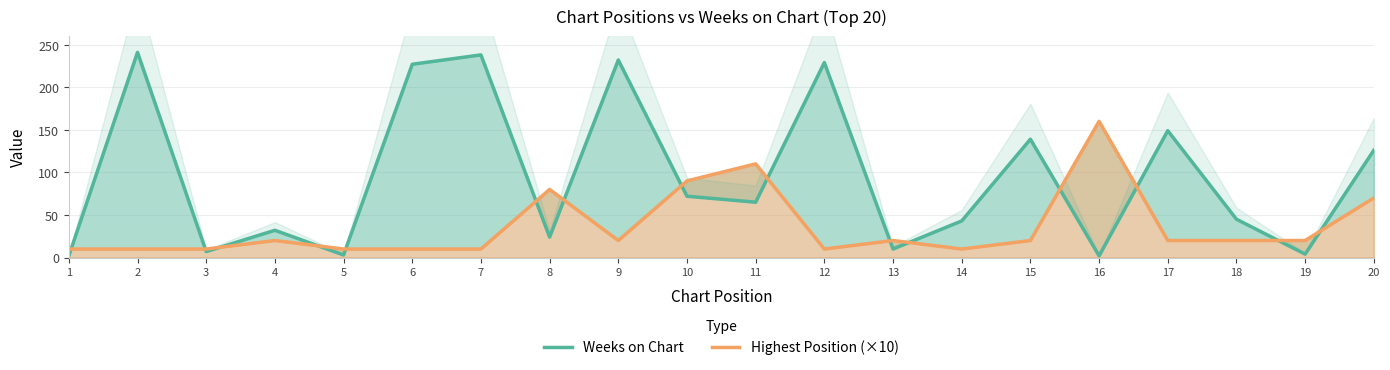

What is the approximate value of Weeks on Chart at 3, to the nearest 10?

10